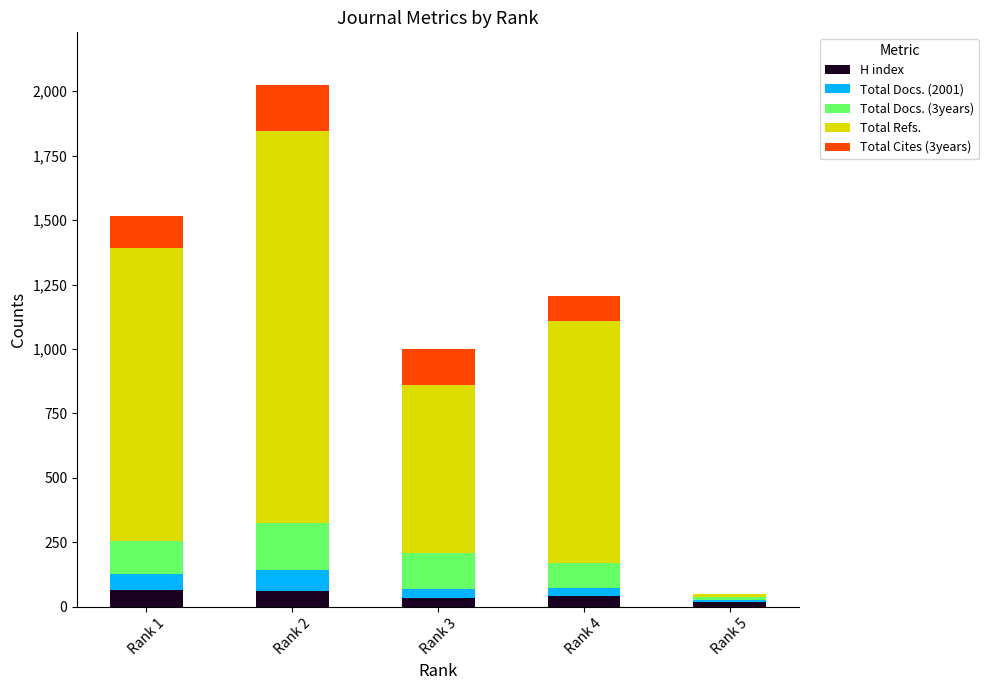

At which category is the sum across all series the highest?

Rank 2